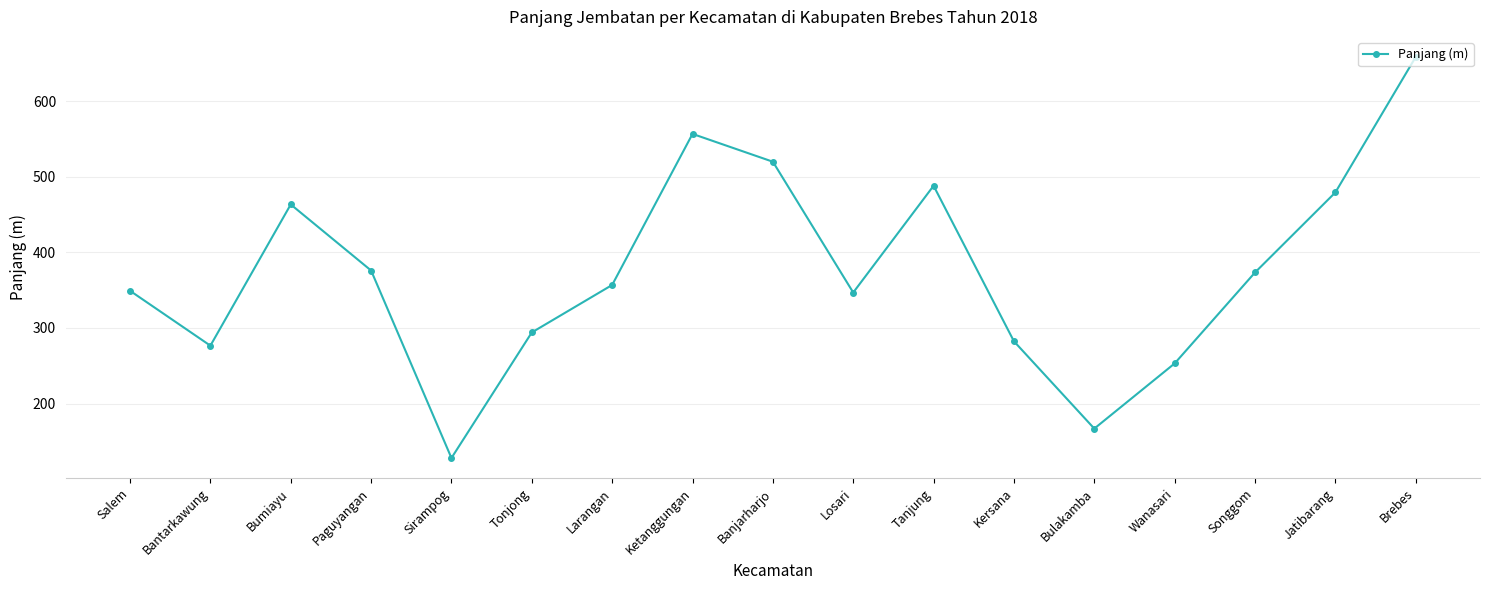

Read the value at Jatibarang.

479.2